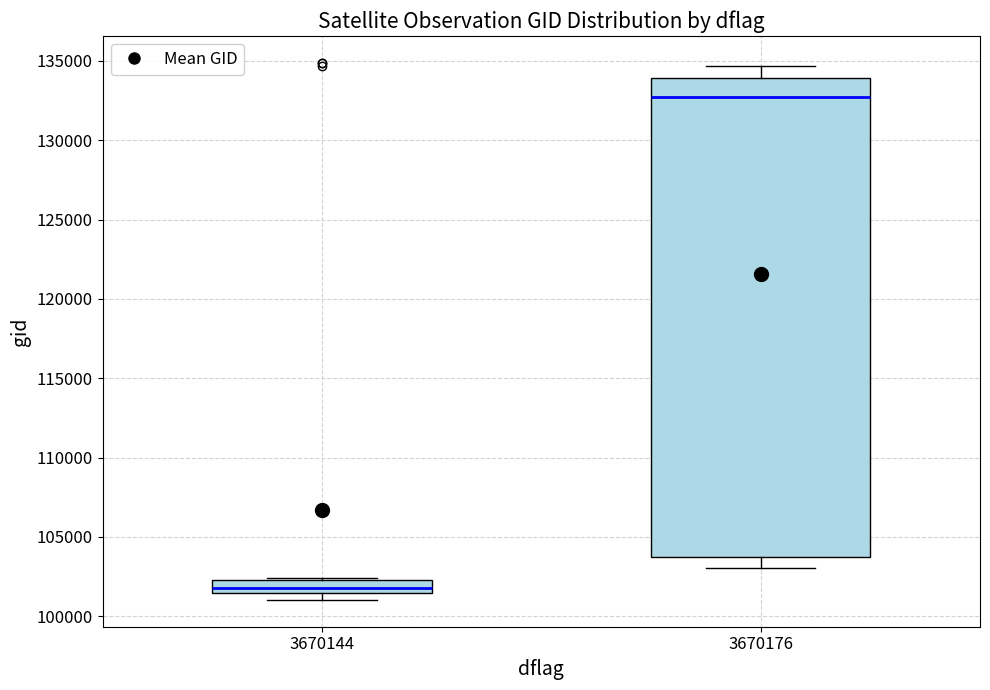

Which box has the lowest median line?

3670144